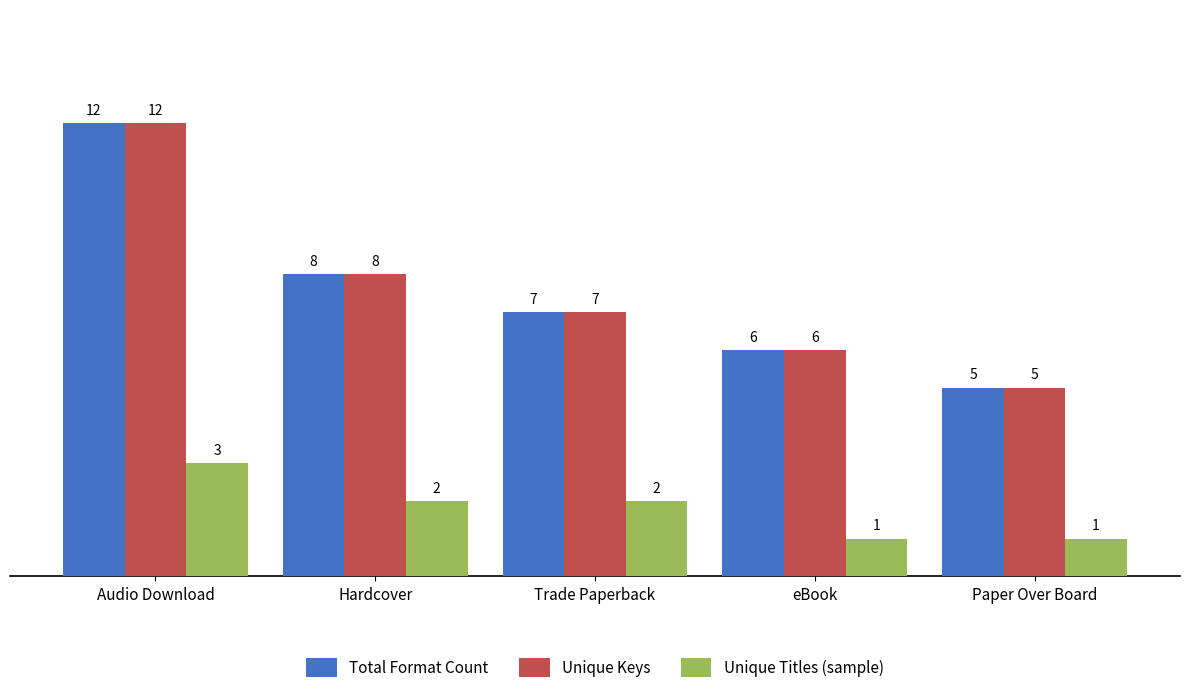

What is the difference between the highest and lowest values at Hardcover?

6